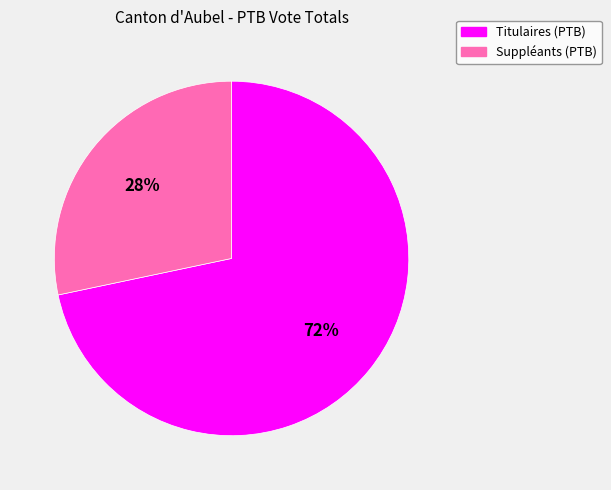

Between Suppléants (PTB) and Titulaires (PTB), which is larger?

Titulaires (PTB)